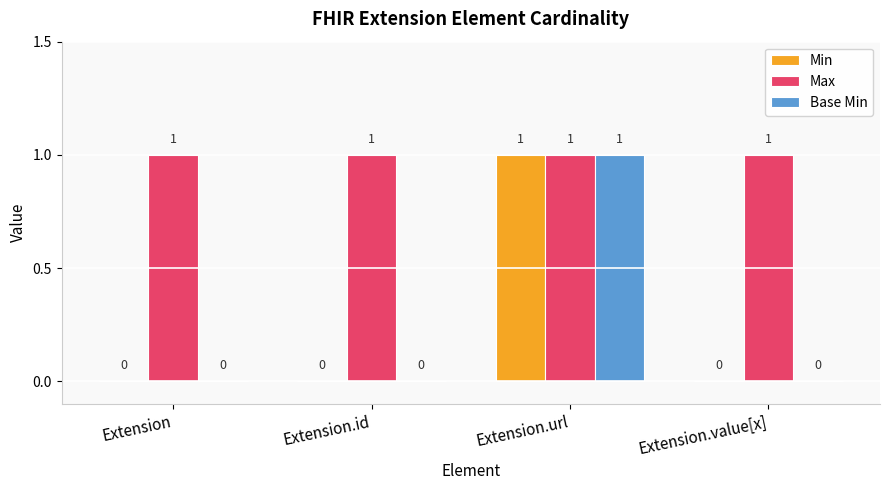

Reading right to left, list all the values displayed in this chart.

Min: 0	1	0	0
Max: 1	1	1	1
Base Min: 0	1	0	0